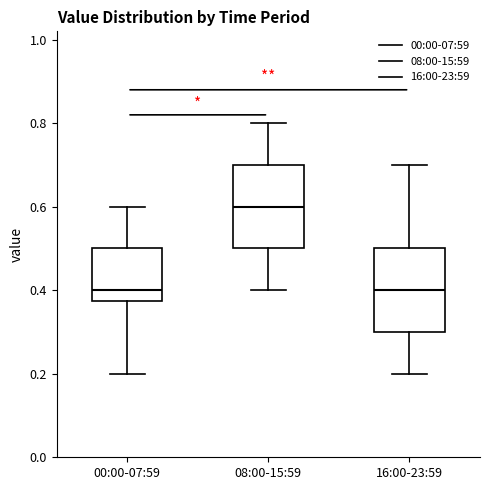

Reading left to right, transcribe this box plot: for each box, give where its median line is, the range the box spans, and where its two whiskers end, as read against the y-axis. The values are not printed on the chart, so give them approximately, as read against the axis.

00:00-07:59: median 0.40, box 0.38 to 0.50, whiskers 0.20 to 0.60
08:00-15:59: median 0.60, box 0.50 to 0.70, whiskers 0.40 to 0.80
16:00-23:59: median 0.40, box 0.30 to 0.50, whiskers 0.20 to 0.70